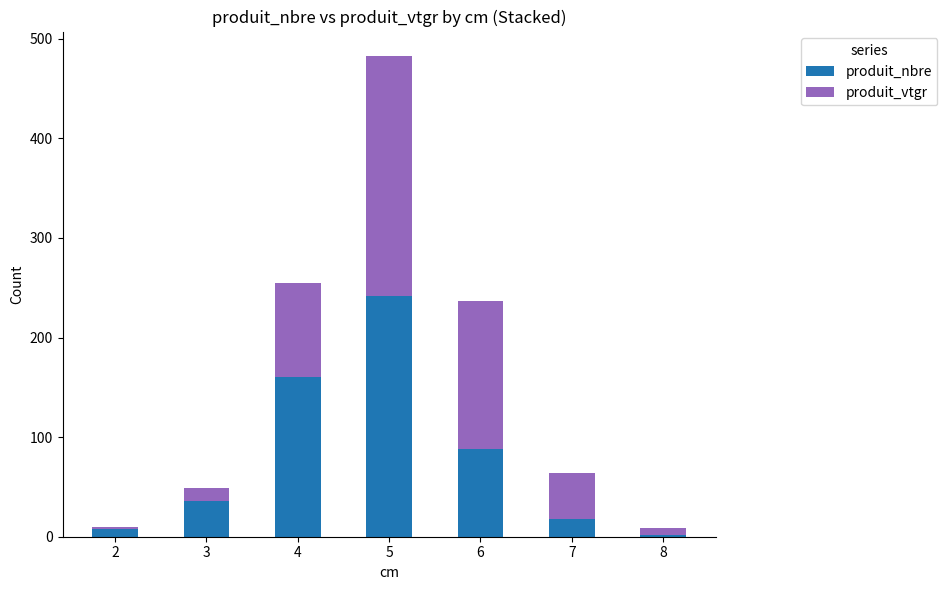

What is the total value across all series at 8?

8.5